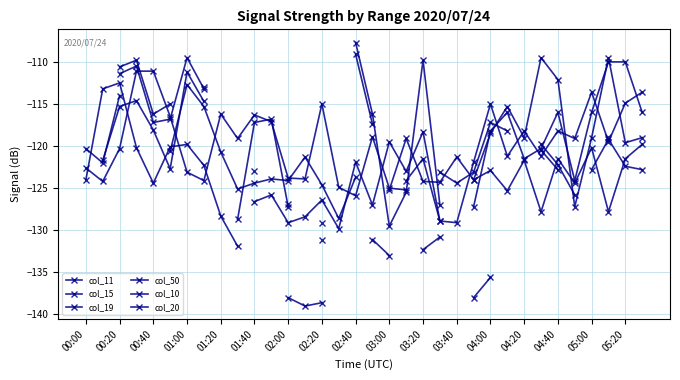

How many values in the col_50 series are below -122?

18